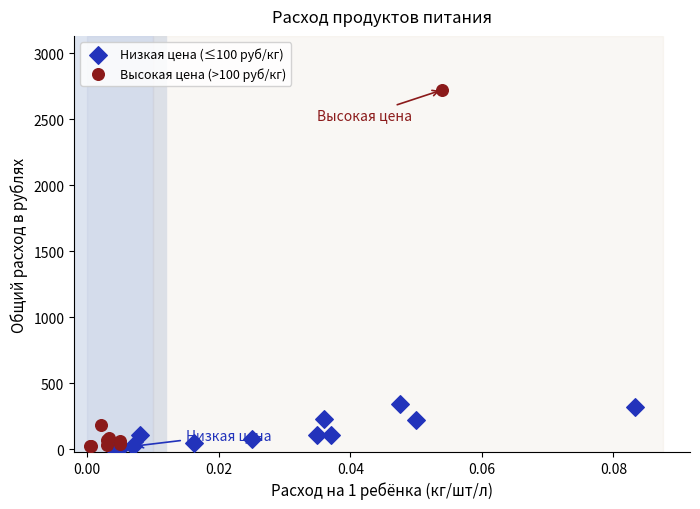

What are all the series names shown in the legend?

Низкая цена (≤100 руб/кг), Высокая цена (>100 руб/кг)